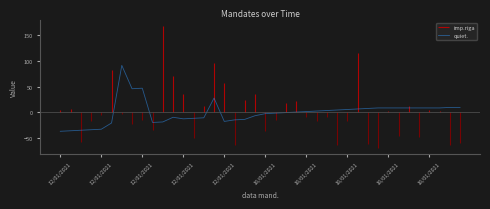

How many data points does each series have?

40